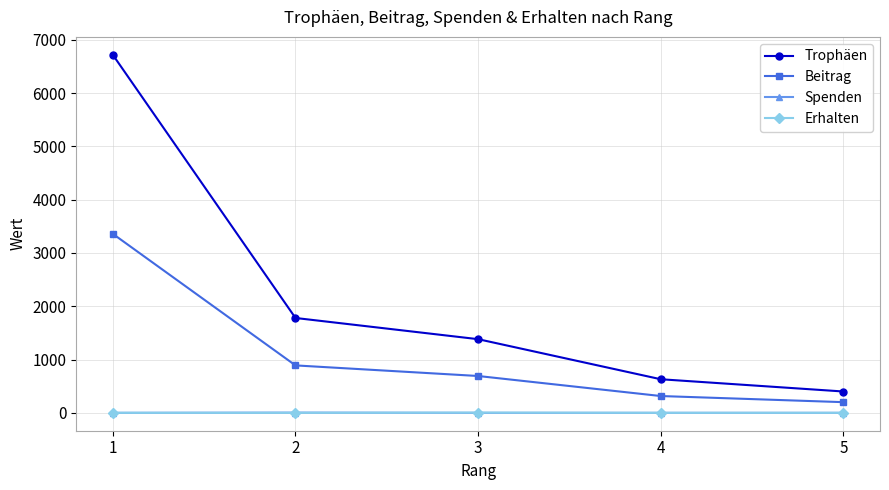

Does the chart display data point markers on the line(s)?

Yes